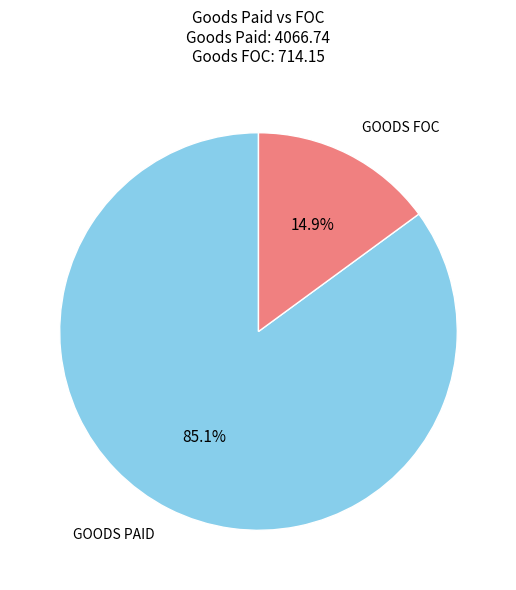

To the nearest percent, what is the difference between the GOODS FOC and GOODS PAID slice percentages?

70%